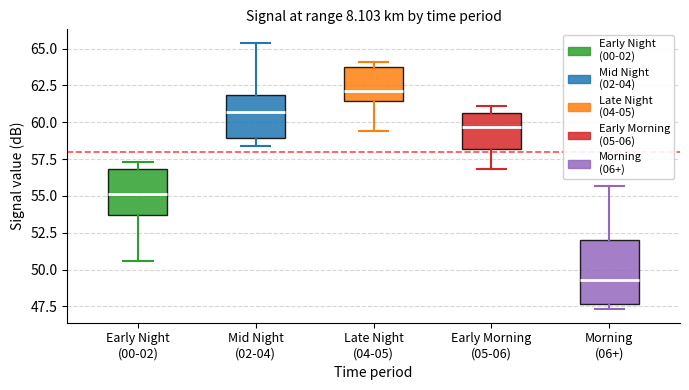

Reading left to right, transcribe this box plot: for each box, give where its median line is, the range the box spans, and where its two whiskers end, as read against the y-axis. The values are not printed on the chart, so give them approximately, as read against the axis.

Early Night (00-02): median 55.0, box 53.5 to 57.0, whiskers 50.5 to 57.5
Mid Night (02-04): median 60.5, box 59.0 to 62.0, whiskers 58.5 to 65.5
Late Night (04-05): median 62.0, box 61.5 to 64.0, whiskers 59.5 to 64.0 (just above the box's upper edge)
Early Morning (05-06): median 59.5, box 58.0 to 60.5, whiskers 57.0 to 61.0
Morning (06+): median 49.5, box 47.5 to 52.0, whiskers 47.5 (just below the box's lower edge) to 55.5